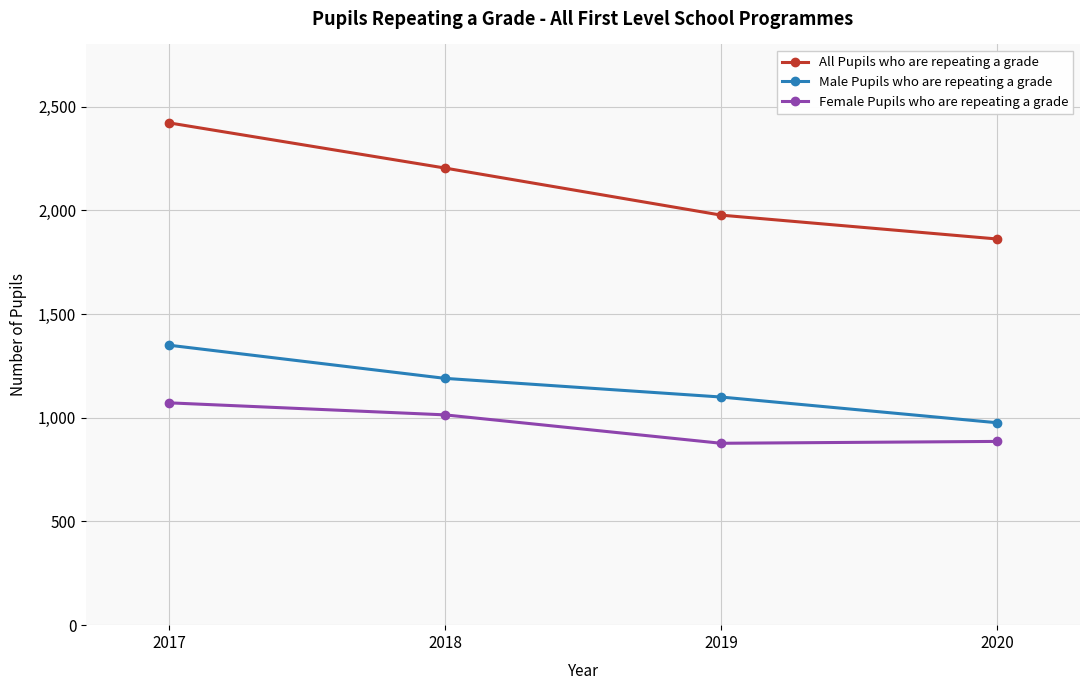

Which series changed the most between 2018 and 2020?

All Pupils who are repeating a grade